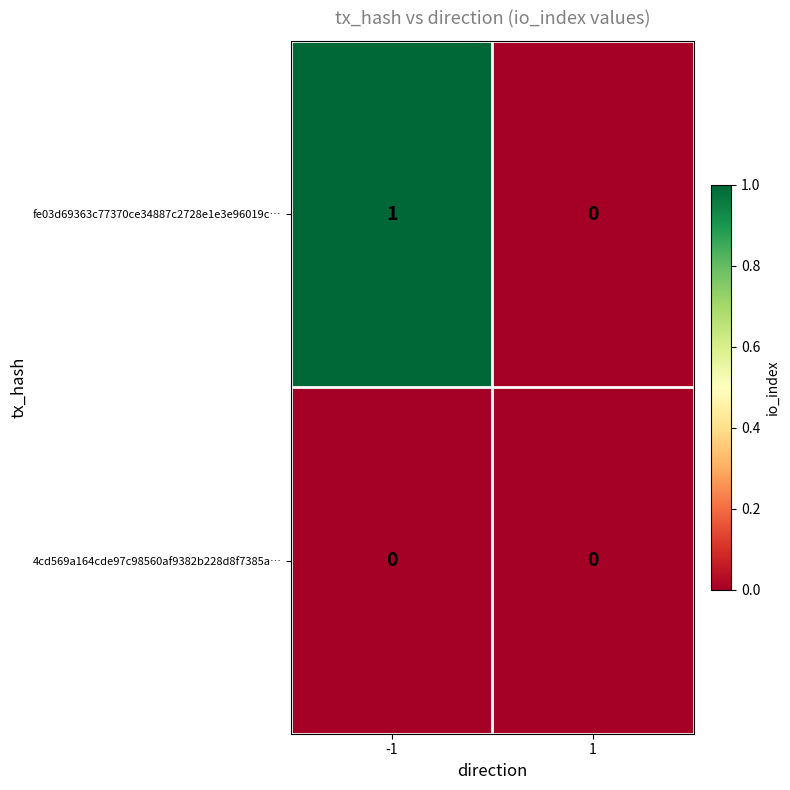

Is it true that 4cd569a164cde97c98560af9382b228d8f7385a… equals 0 at 1?

True